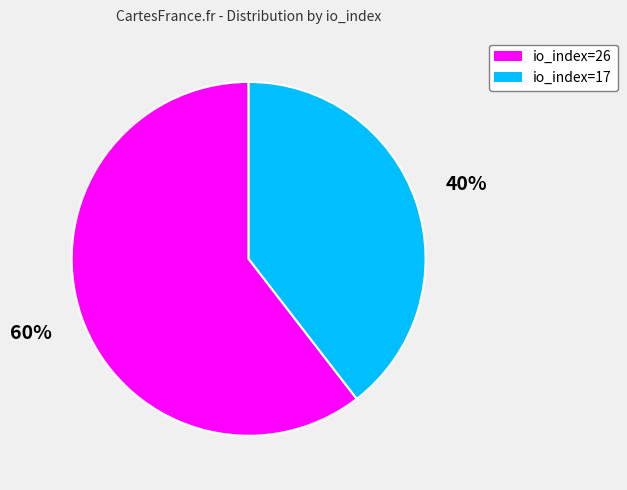

Do io_index=17 and io_index=26 together represent more than half of the pie?

Yes